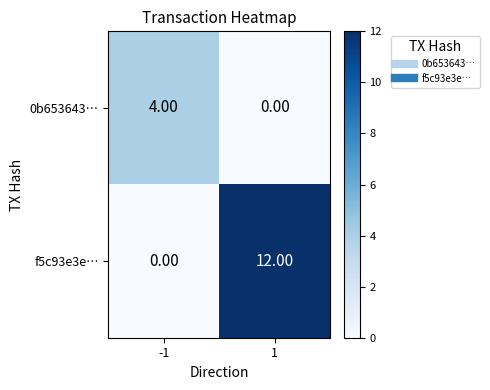

At which category is the sum across all series the highest?

1